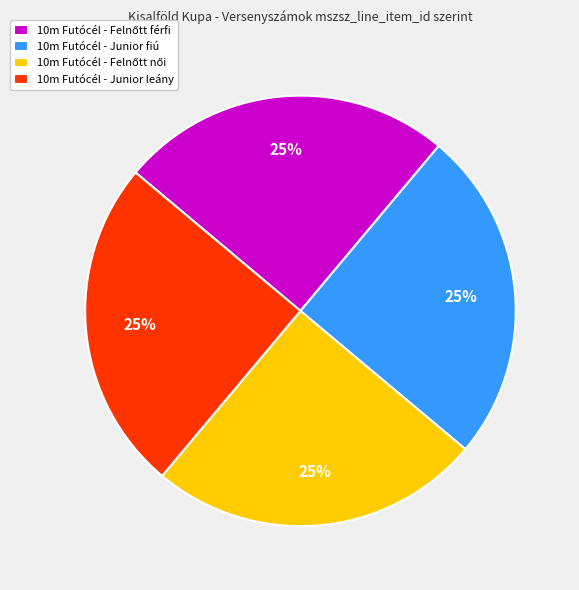

How many slices are in this pie chart?

4